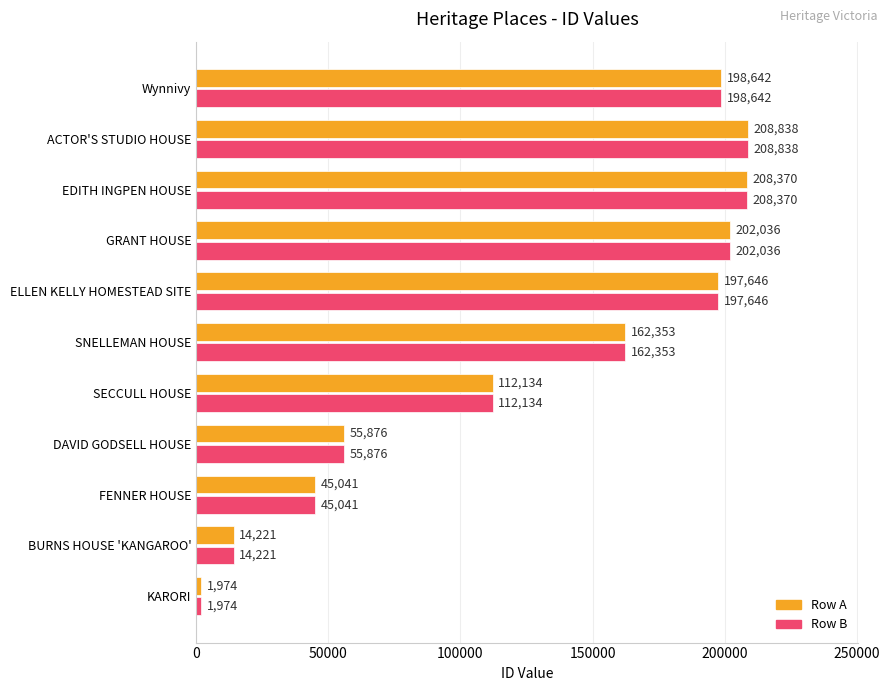

At which category is the sum across all series the highest?

ACTOR'S STUDIO HOUSE